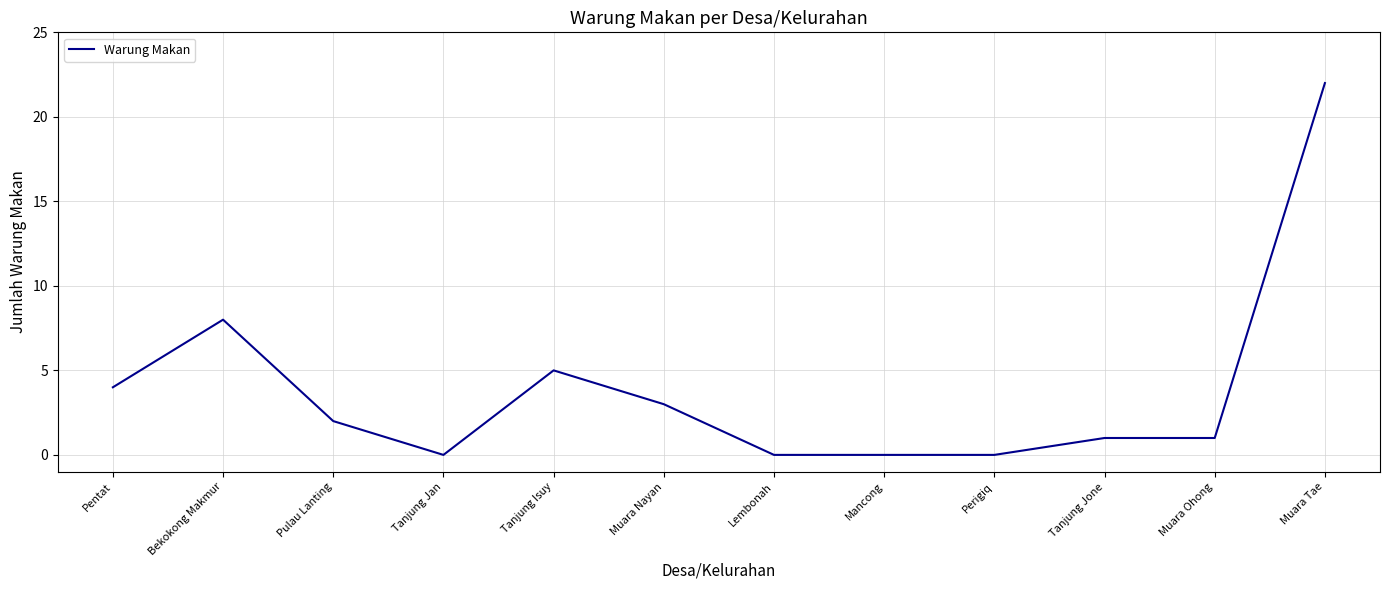

What position from the right is Muara Ohong?

2